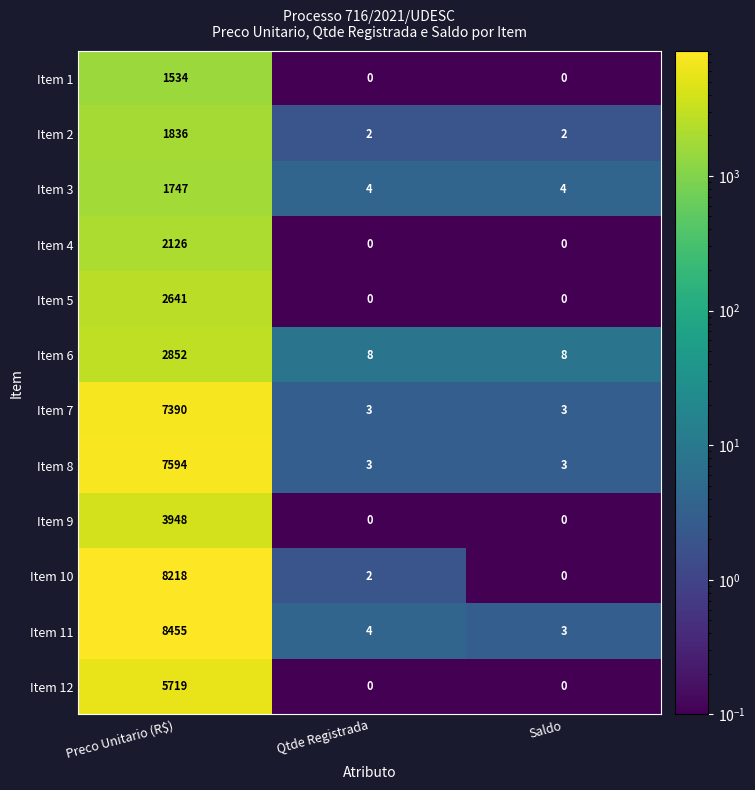

List the series in order of their peak value, highest first.

Item 11, Item 10, Item 8, Item 7, Item 12, Item 9, Item 6, Item 5, Item 4, Item 2, Item 3, Item 1